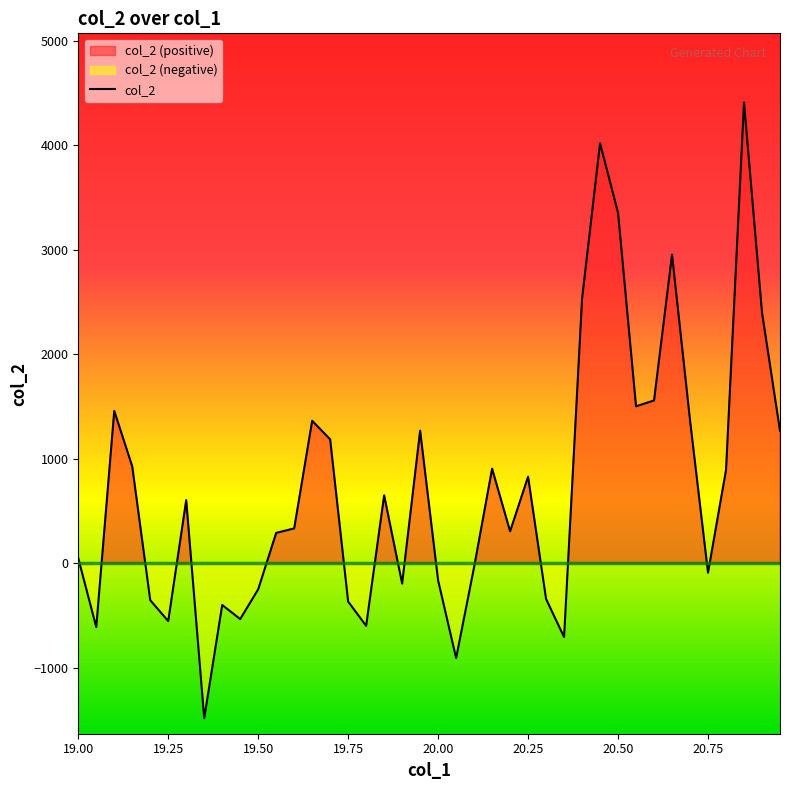

What is the ratio of the value at 20.95 to the value at 19.1?

0.9